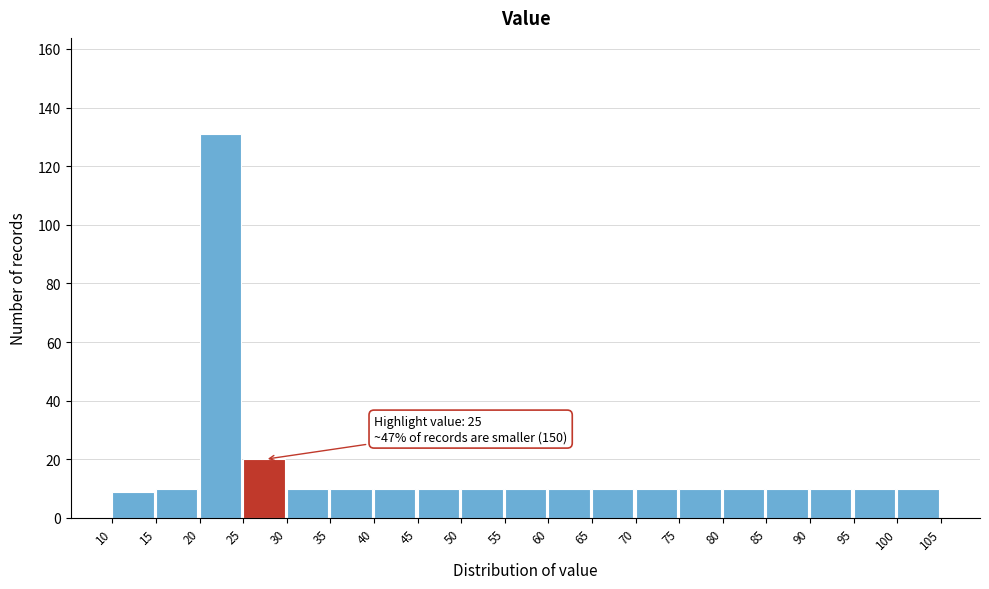

Which range on the x-axis has the tallest bar?

20 to 25